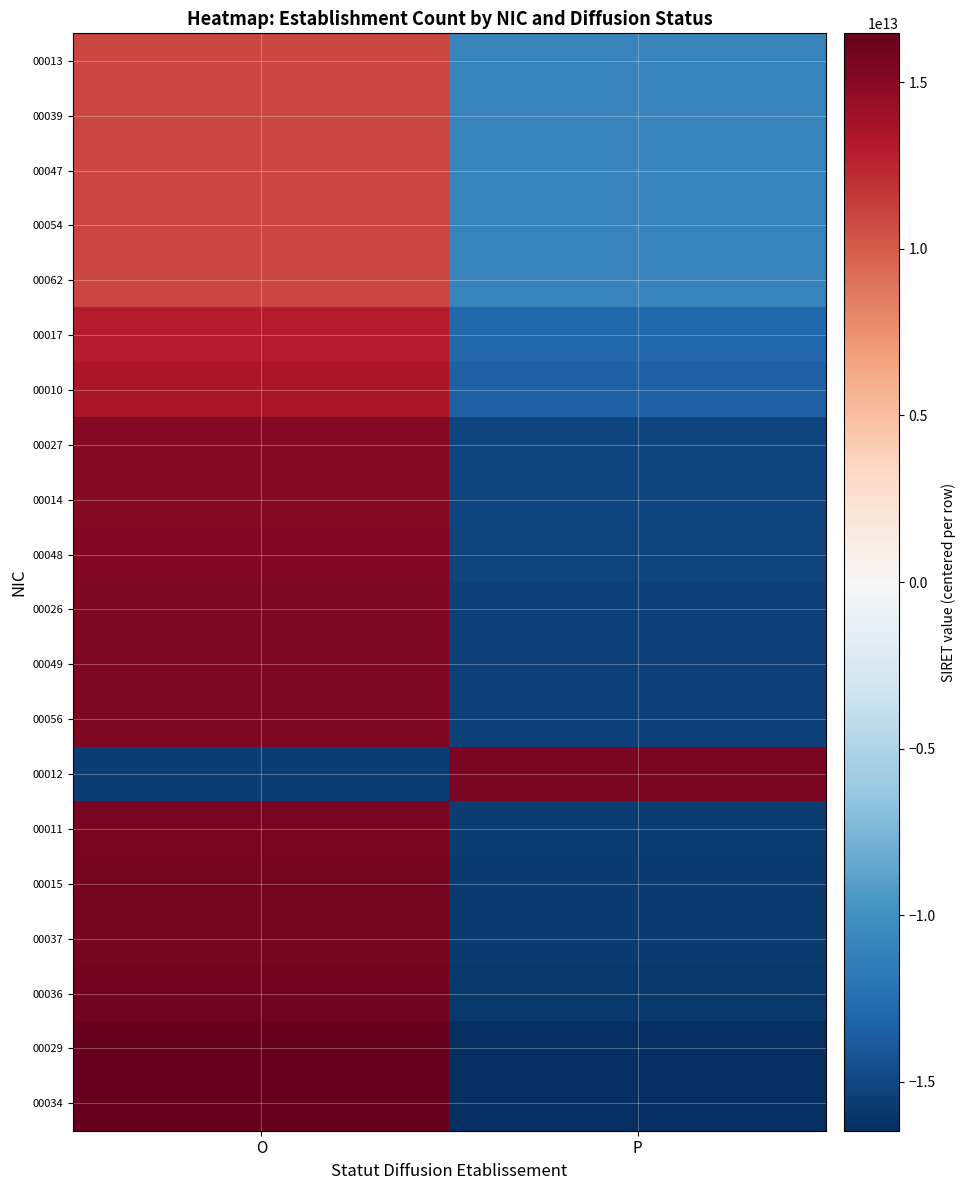

Which category has the lowest value across all series?

P